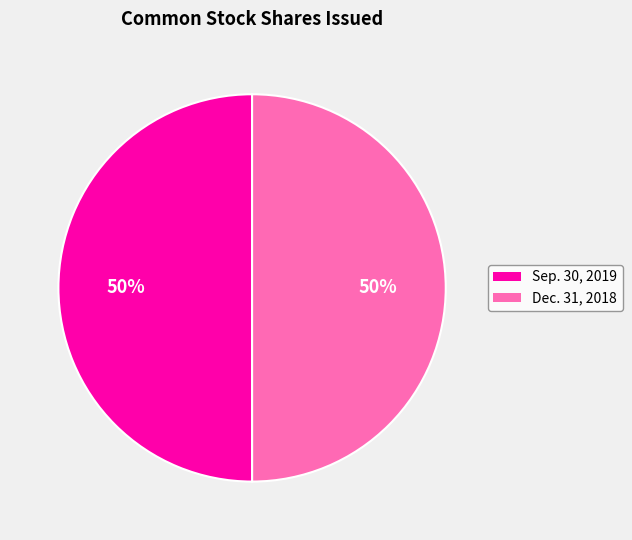

Is it true that Dec. 31, 2018 is 41% of the pie?

False